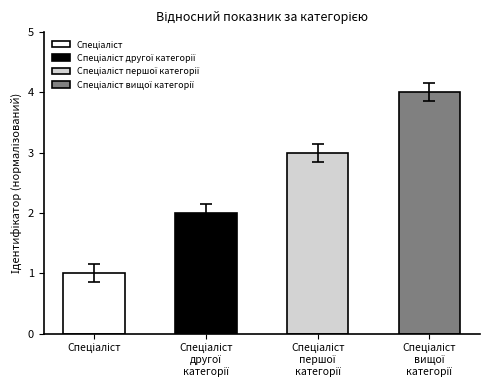

How many values are between 2 and 4?

3